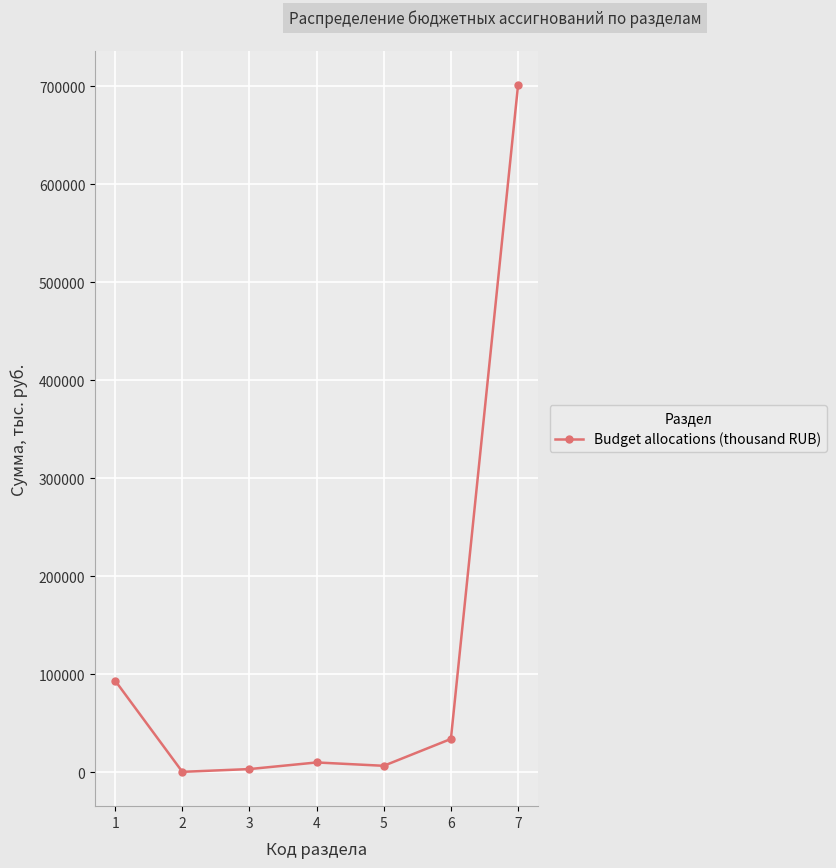

Is it true that the value at 6 is 33972.0?

True